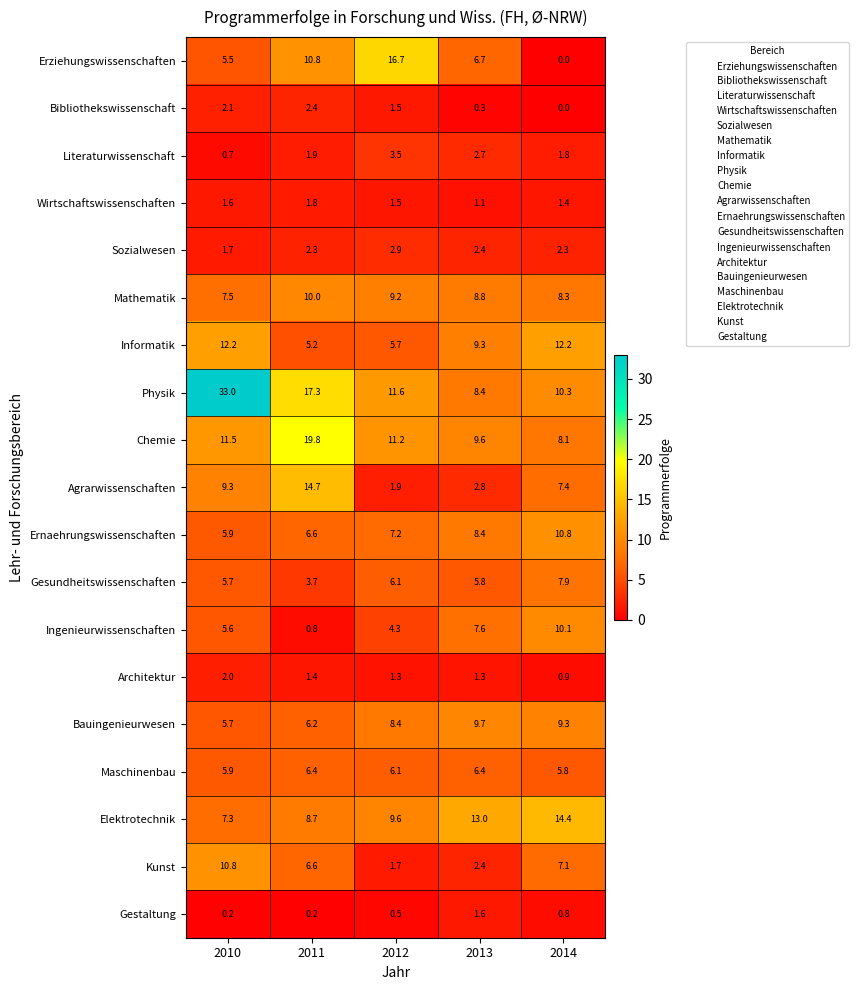

What is the difference between the maximum and minimum values in the Elektrotechnik series?

7.1